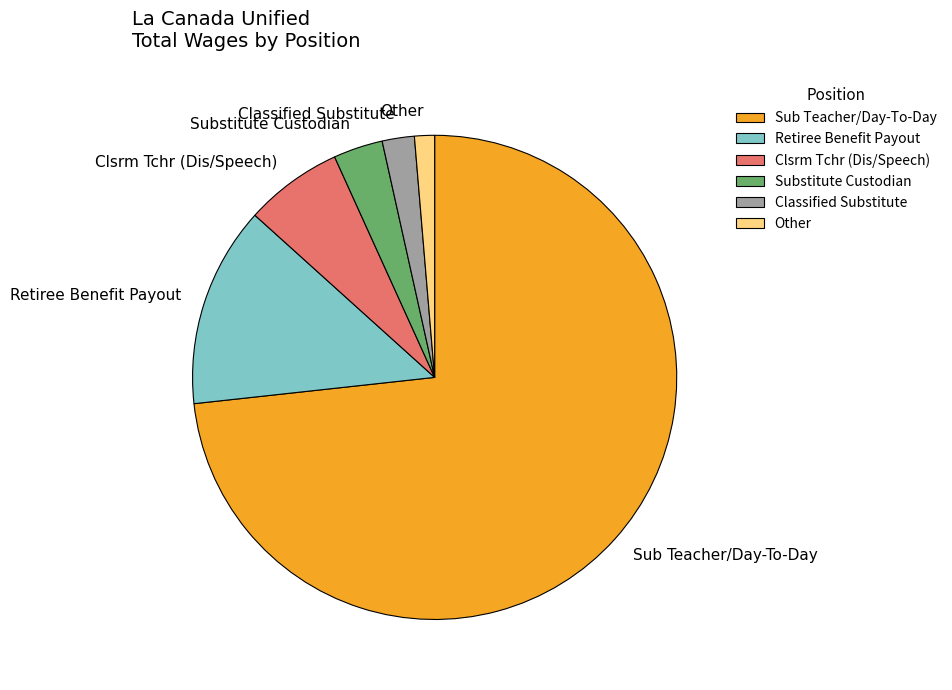

Is there any slice that represents more than half of the pie?

Yes